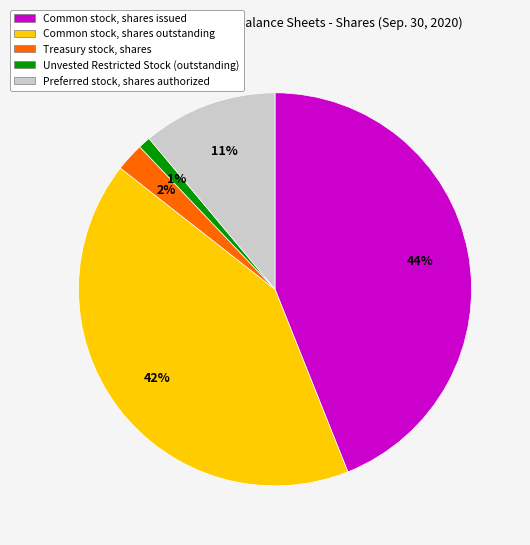

Which slice is the smallest?

Unvested Restricted Stock (outstanding)